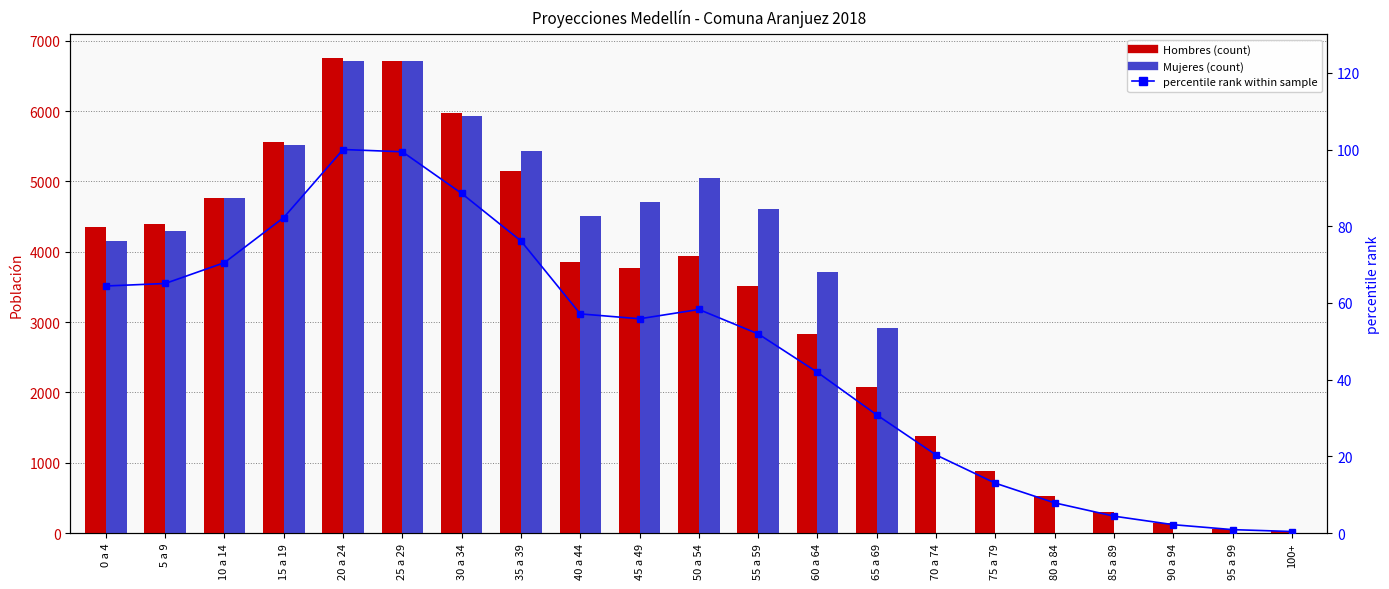

What is the minimum value for percentile rank (Hombres)?

0.4